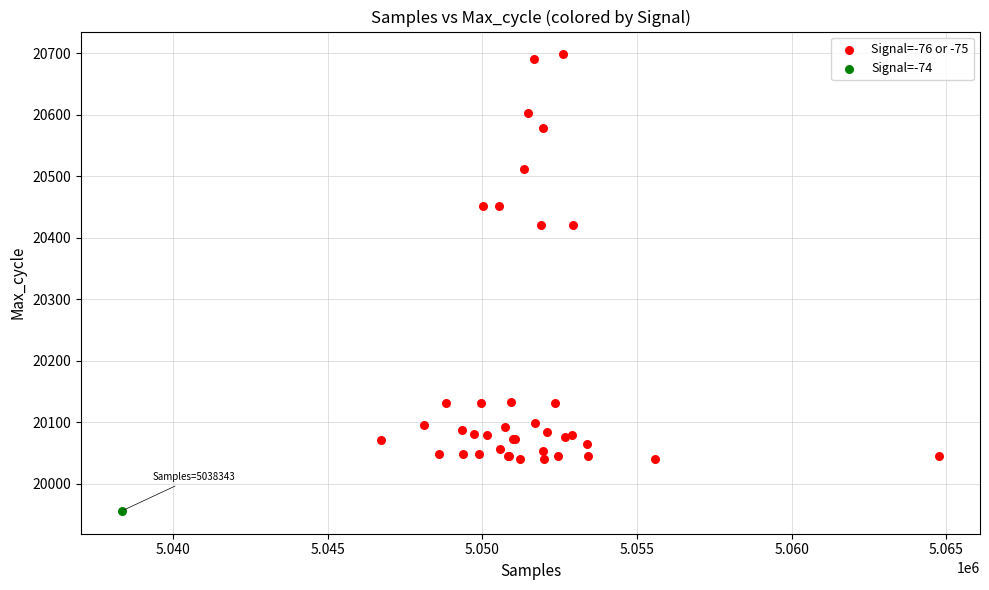

What are all the series names shown in the legend?

Signal=-76 or -75, Signal=-74